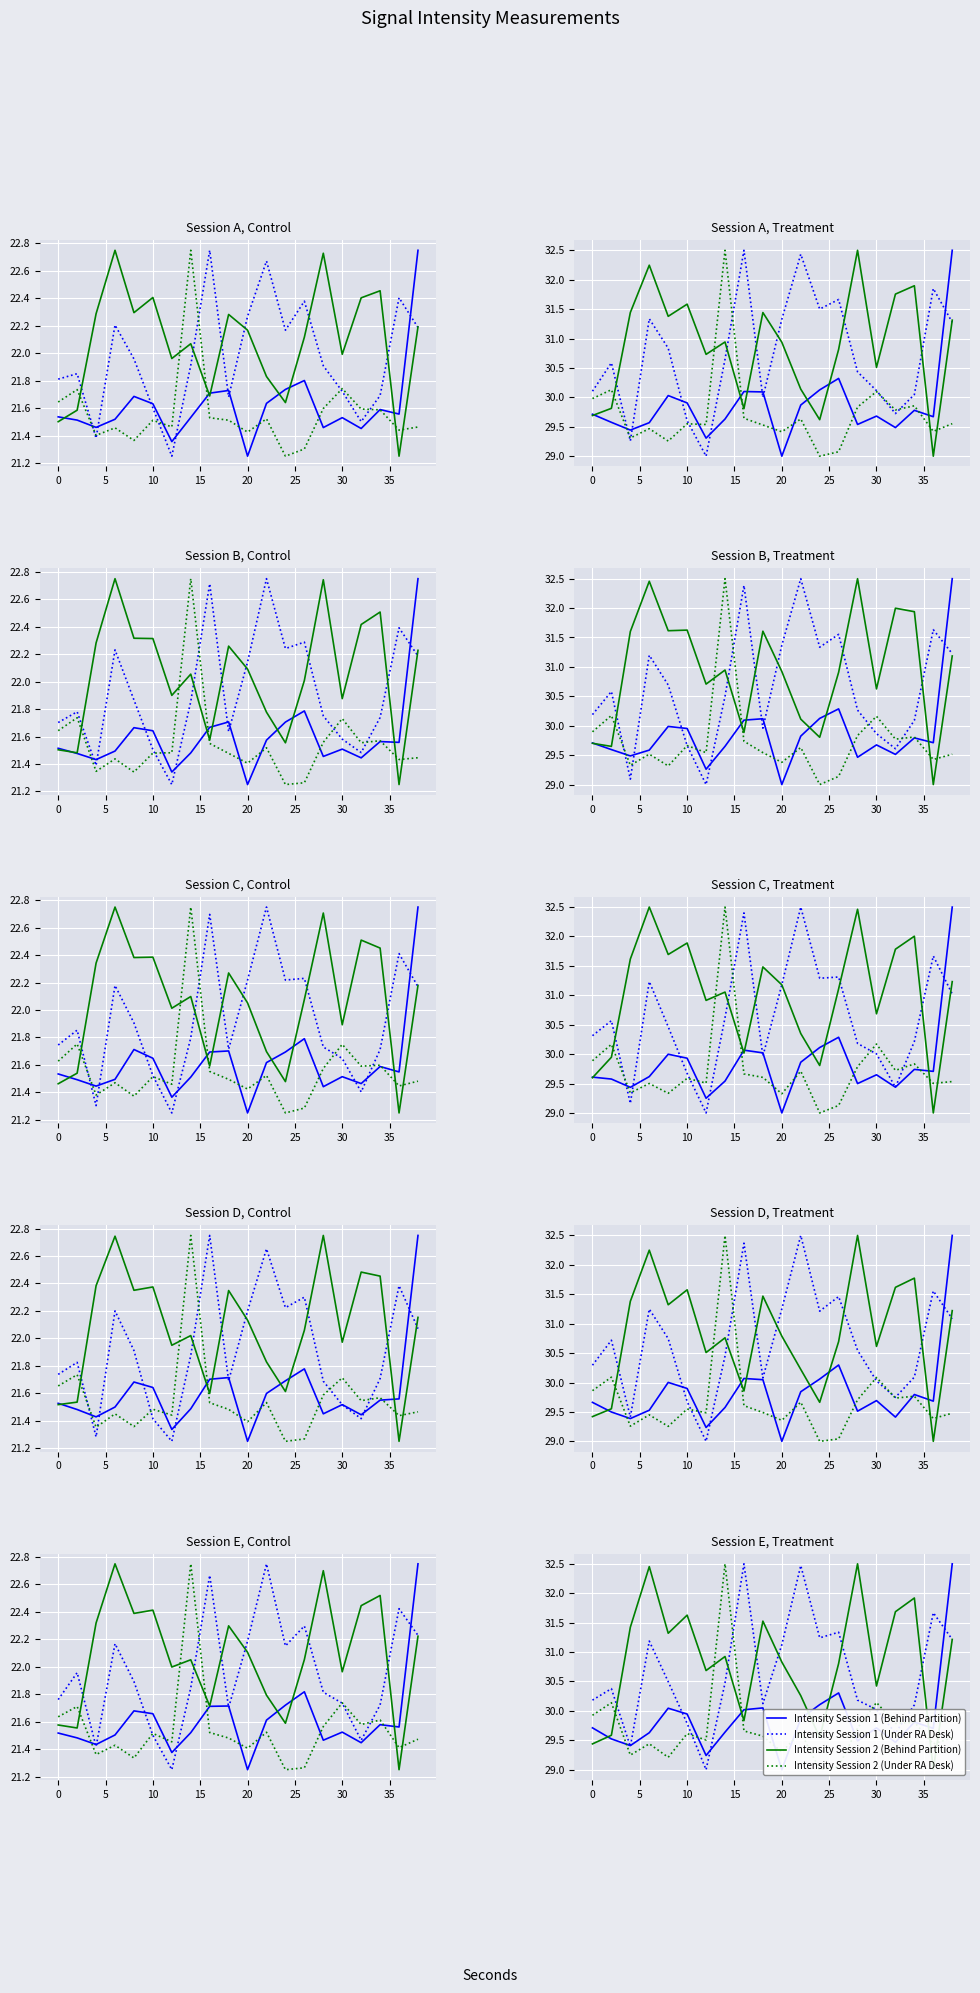

Is it true that Intensity Session 2 (Behind Partition) equals 29.6 at 0?

True